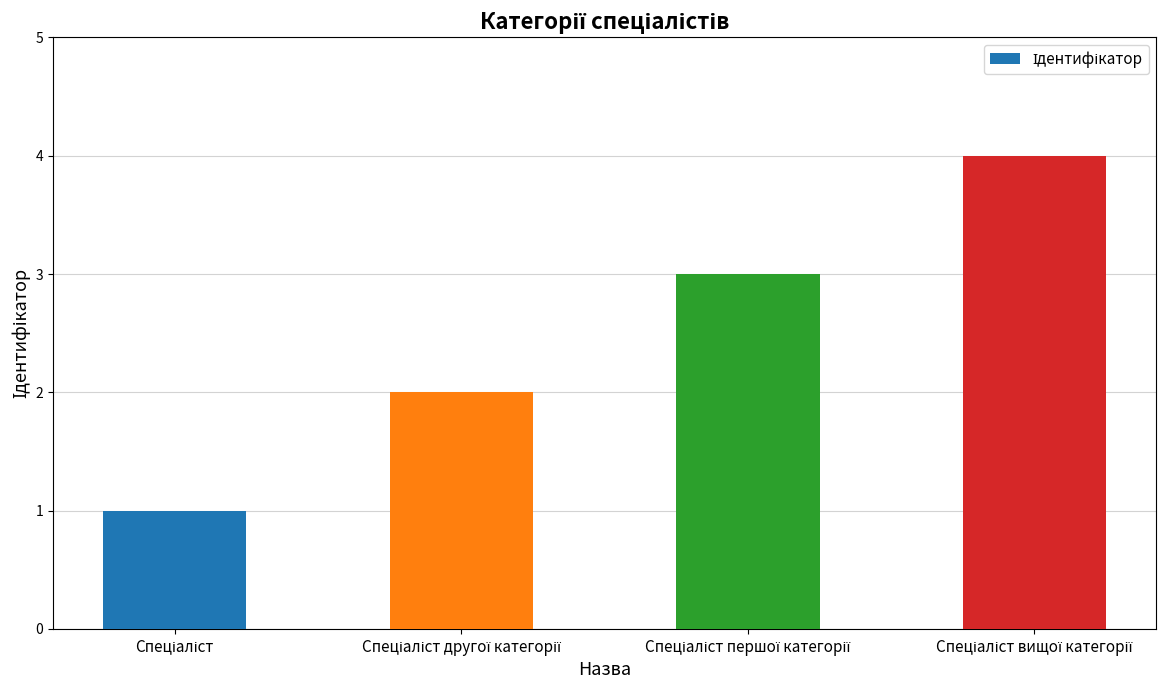

What is the difference between the maximum and minimum values?

3